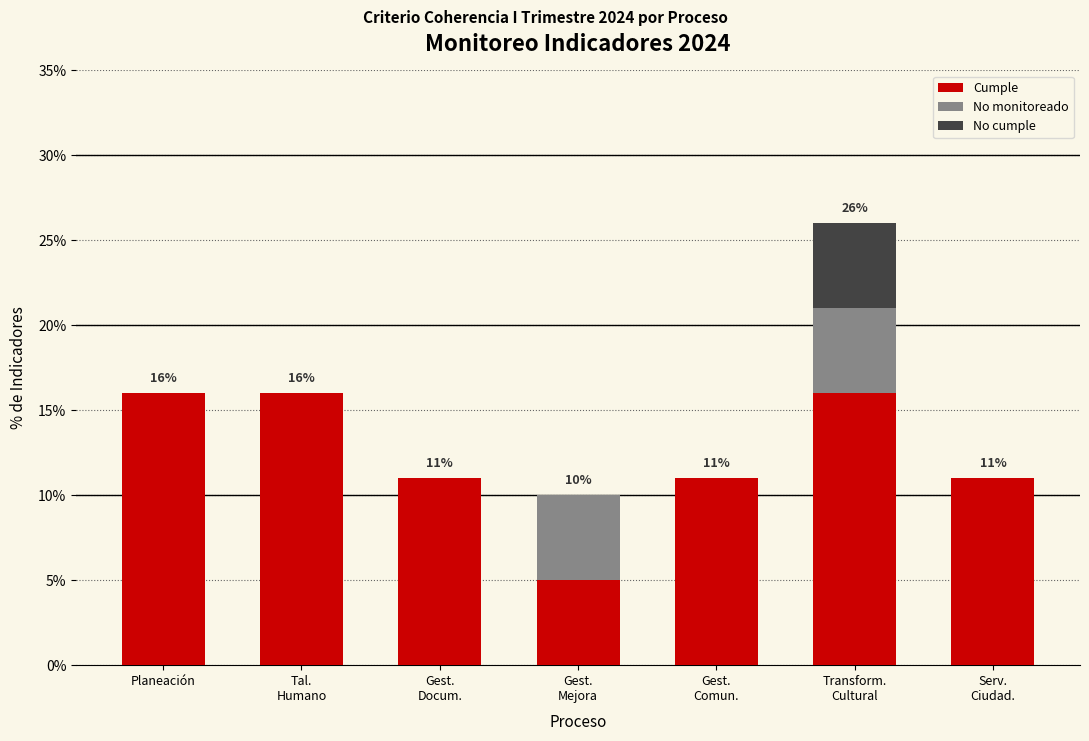

What is the total value across all series at Planeación?

16